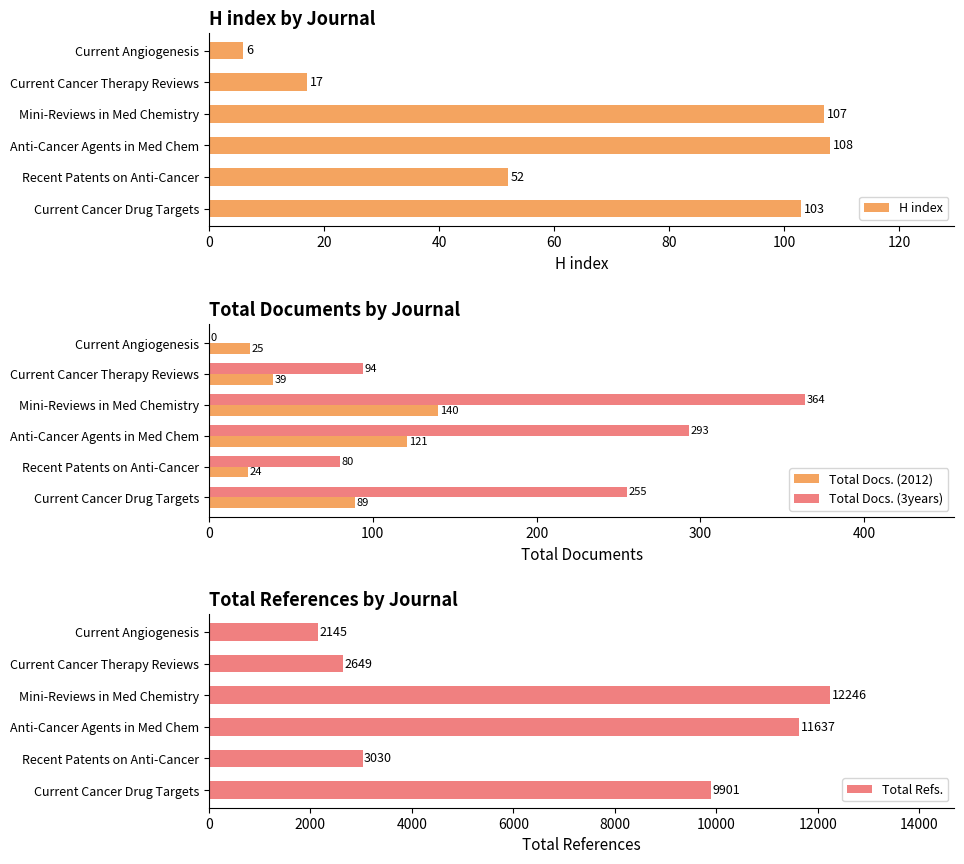

At which label does Total Refs. reach its peak?

Mini-Reviews in Med Chemistry